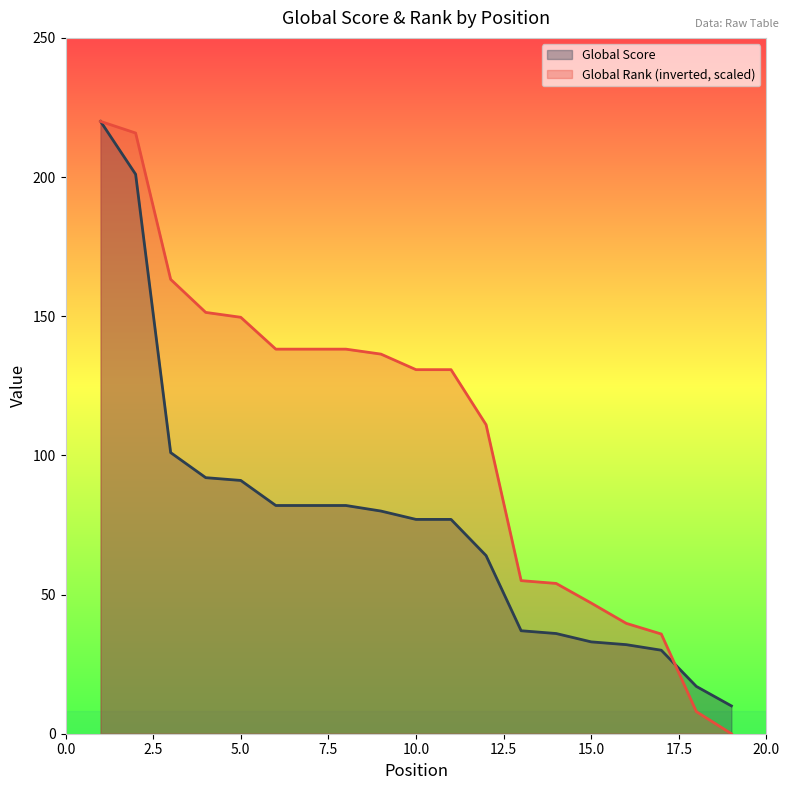

What is the value of the Global Score point at the 16th from the left?

32.0